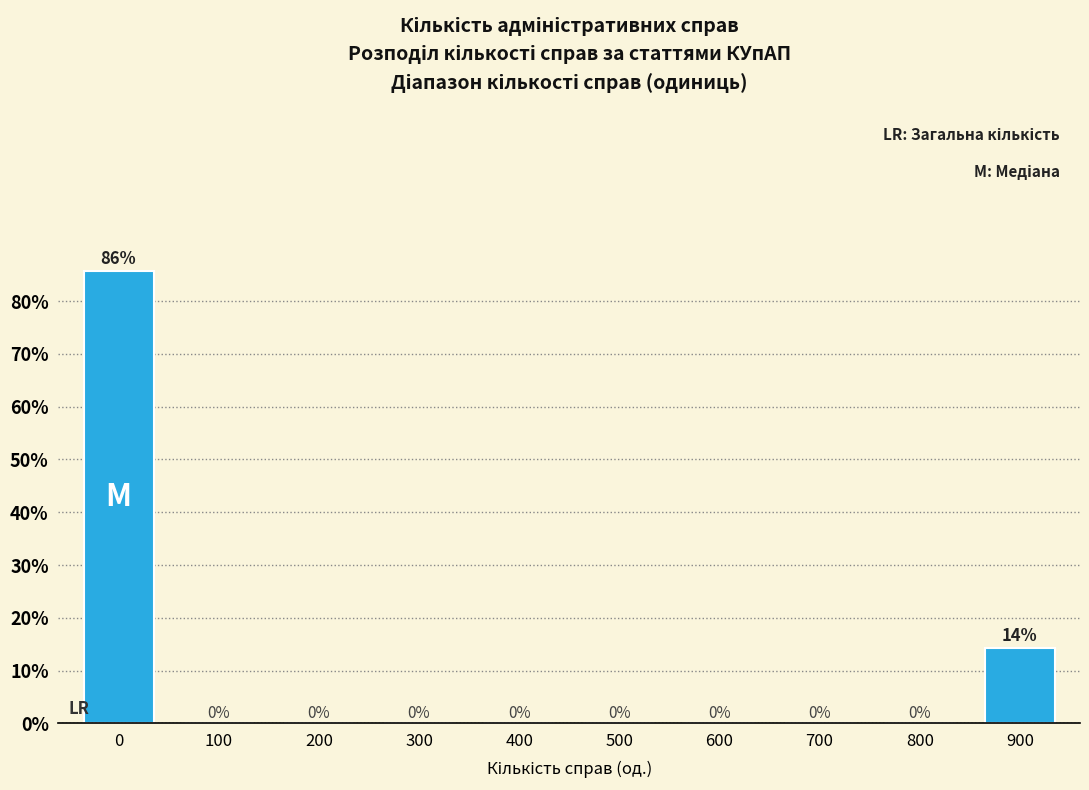

Is it true that the value at 500 is 0.0?

True